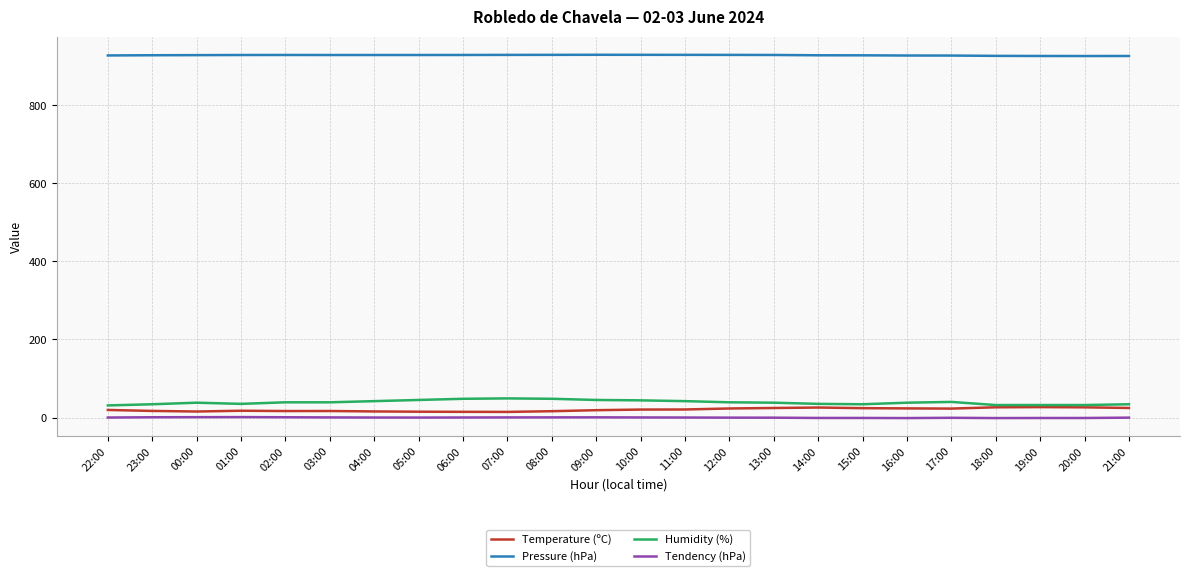

Which series has the largest total across all categories?

Pressure (hPa)